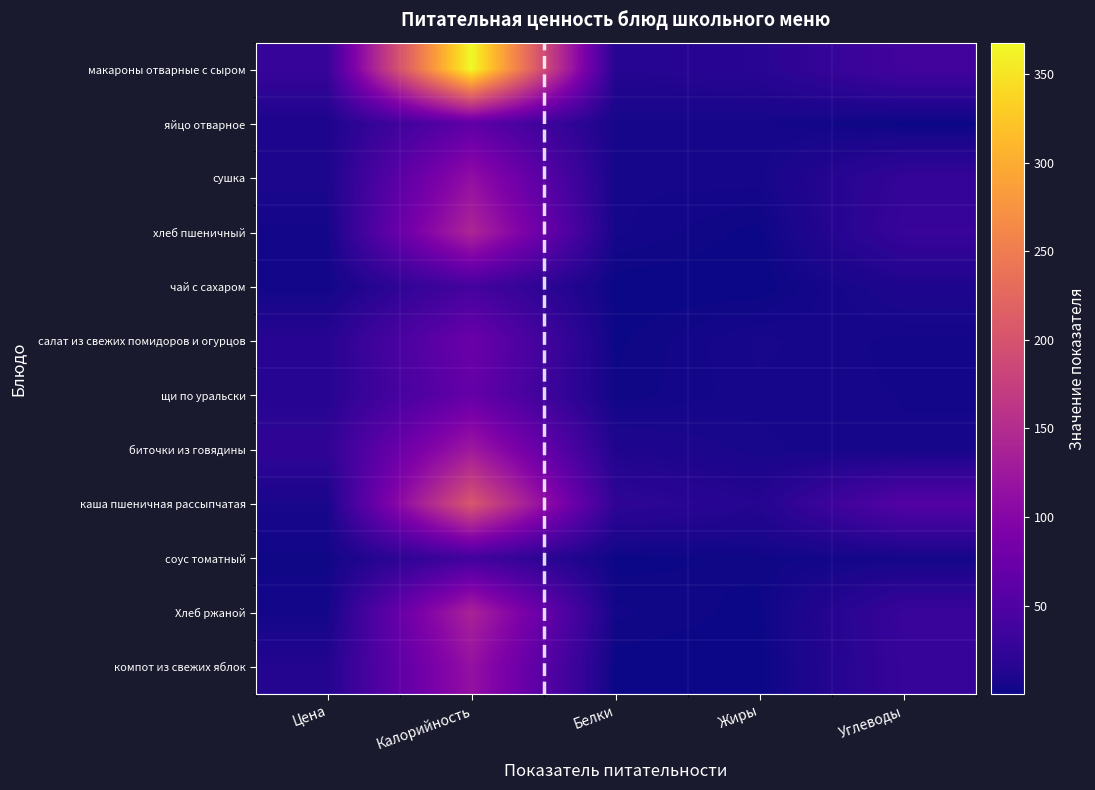

Reading left to right, list all the values displayed in this chart.

макароны отварные с сыром: Цена=28.2	Калорийность=367.8	Белки=14.9	Жиры=17.5	Углеводы=37.5
яйцо отварное: Цена=9.0	Калорийность=63.0	Белки=5.1	Жиры=4.6	Углеводы=0.3
сушка: Цена=8.5	Калорийность=112.0	Белки=4.6	Жиры=5.2	Углеводы=25.6
хлеб пшеничный: Цена=3.8	Калорийность=142.0	Белки=4.7	Жиры=0.6	Углеводы=29.0
чай с сахаром: Цена=2.9	Калорийность=40.0	Белки=0.1	Жиры=0.0	Углеводы=10.0
салат из свежих помидоров и огурцов: Цена=16.0	Калорийность=74.2	Белки=1.0	Жиры=6.2	Углеводы=3.7
щи по уральски: Цена=15.6	Калорийность=68.8	Белки=1.8	Жиры=5.4	Углеводы=4.2
биточки из говядины: Цена=23.3	Калорийность=125.4	Белки=11.1	Жиры=6.1	Углеводы=4.5
каша пшеничная рассыпчатая: Цена=6.6	Калорийность=204.0	Белки=21.9	Жиры=14.6	Углеводы=53.4
соус томатный: Цена=2.5	Калорийность=37.2	Белки=0.6	Жиры=2.1	Углеводы=4.0
Хлеб ржаной: Цена=3.8	Калорийность=137.9	Белки=3.4	Жиры=0.7	Углеводы=29.6
компот из свежих яблок: Цена=13.2	Калорийность=114.6	Белки=0.2	Жиры=0.2	Углеводы=27.9